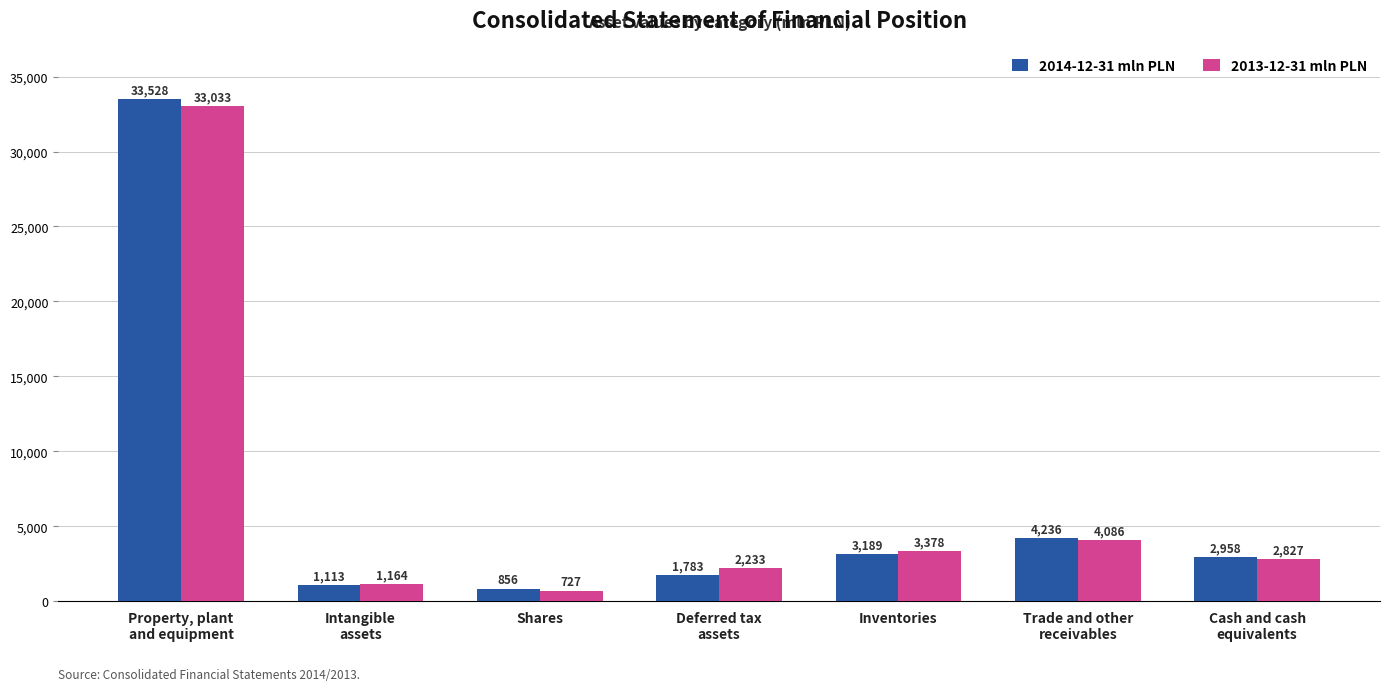

What is the difference between the maximum and minimum values in the 2014-12-31 mln PLN series?

32672